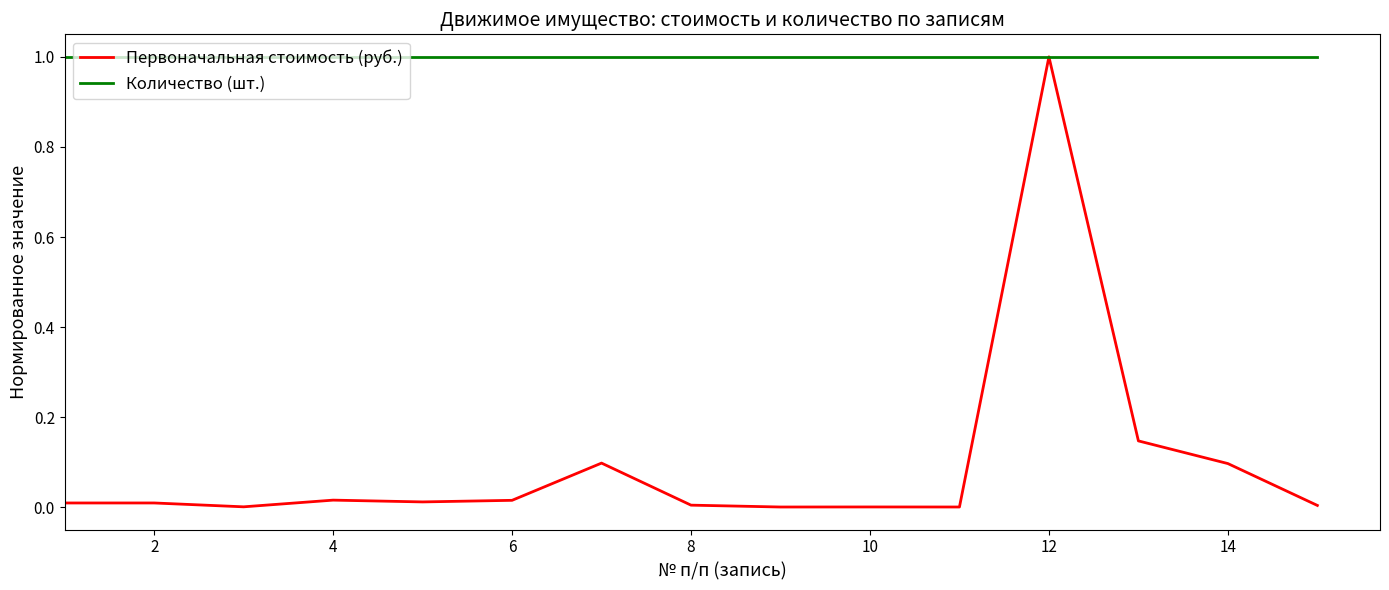

What is the maximum value for Количество (шт.)?

1.0